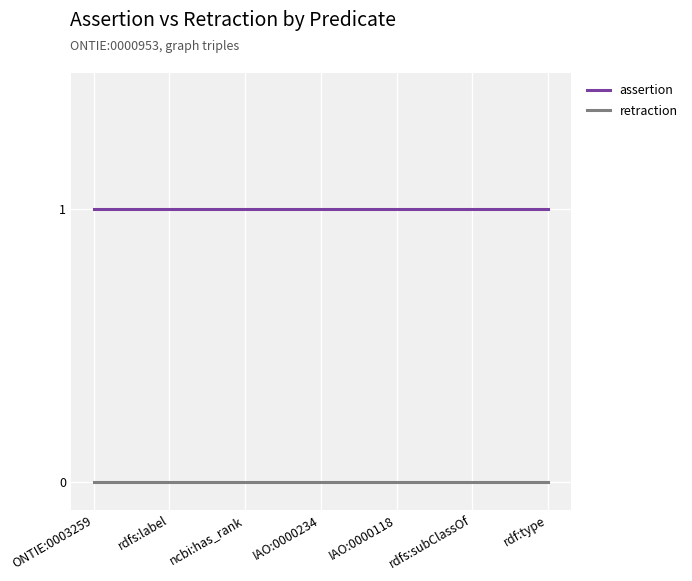

True or false: retraction and assertion cross at least once.

False